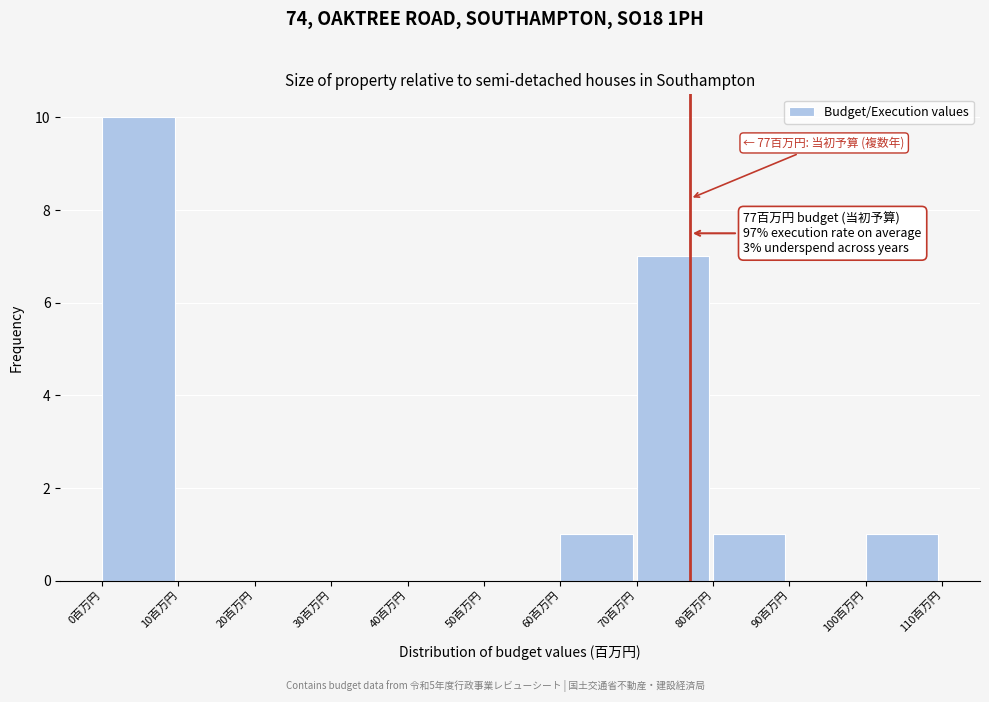

Which range on the x-axis has the tallest bar?

0 to 10